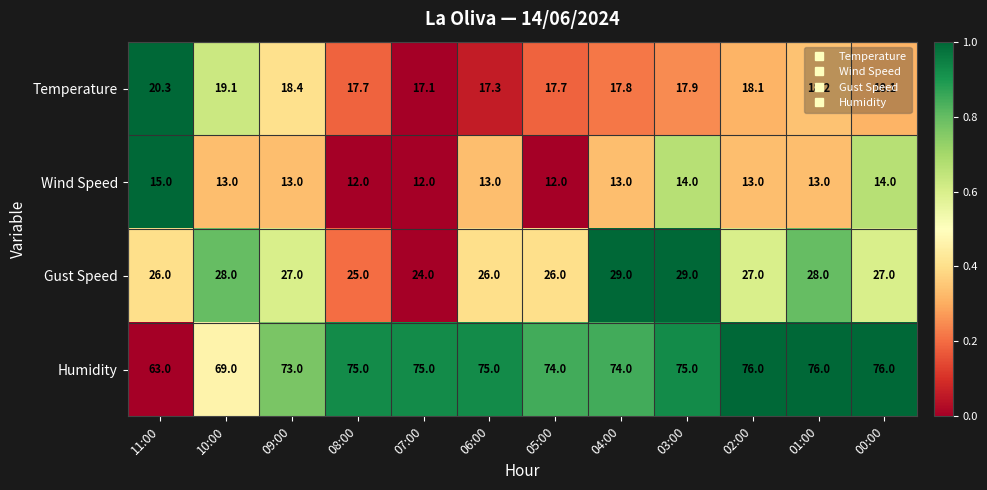

How many data points in Temperature are above 18?

6